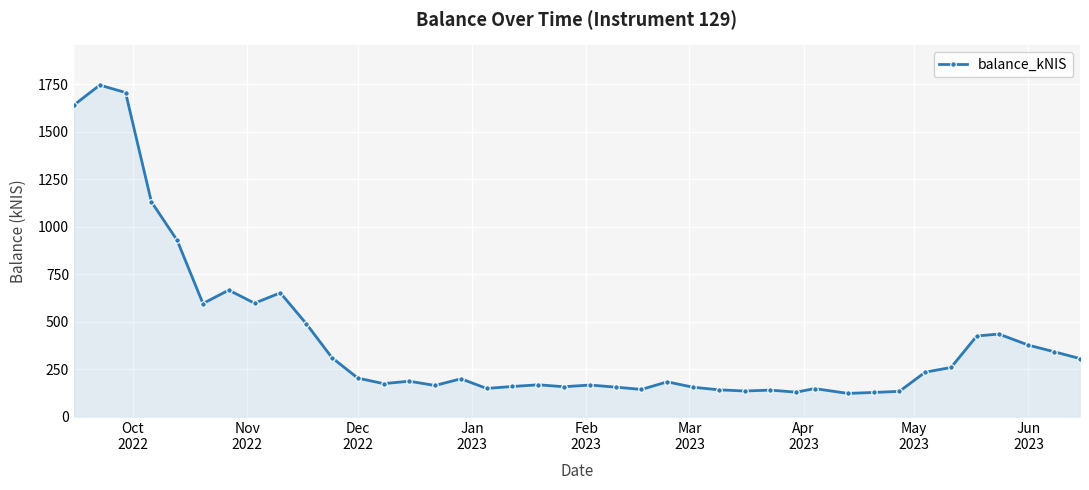

What is the difference between the maximum and minimum values?

1622.7